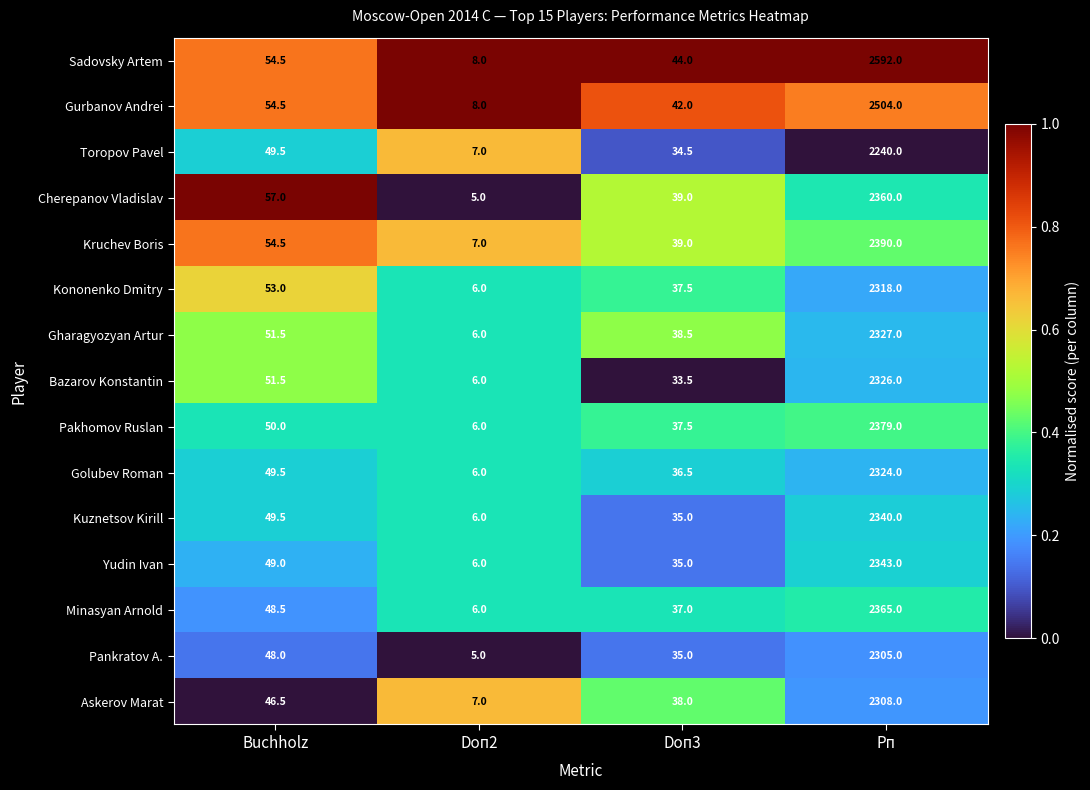

Which series has the largest total across all categories?

Sadovsky Artem